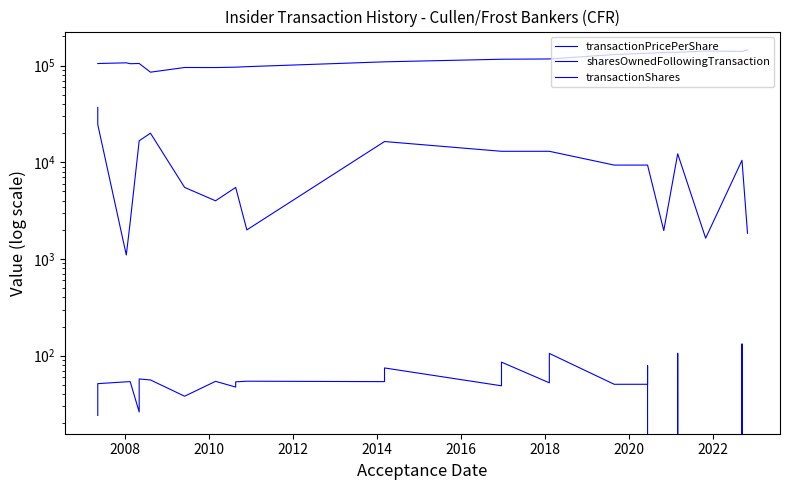

What is the sum of all transactionPricePerShare values?

1513.6